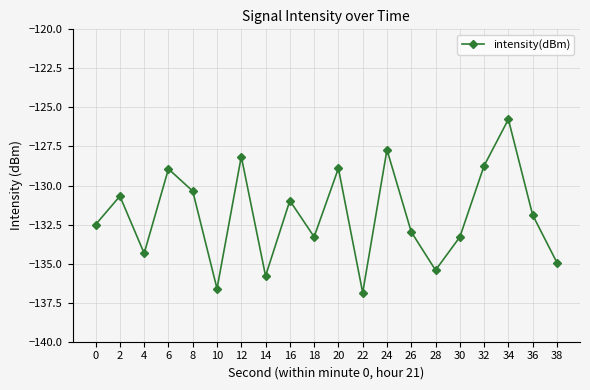

How many data points does each series have?

20